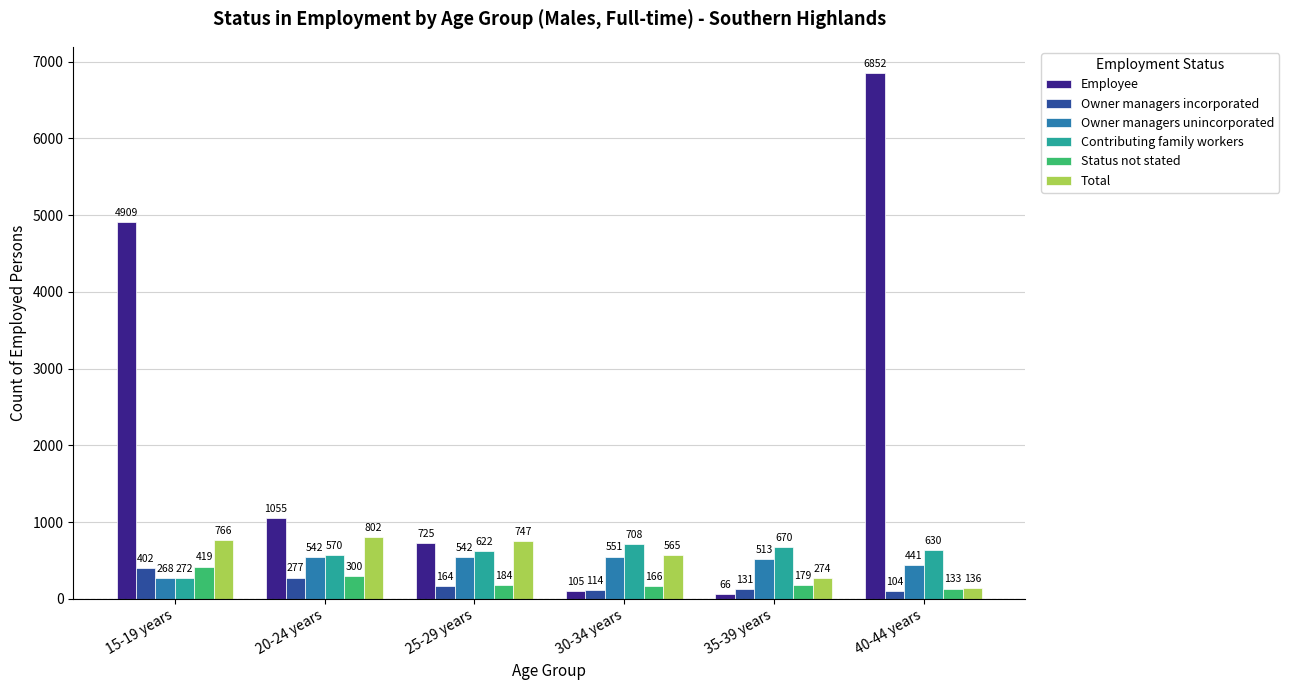

Which series has the largest range (max minus min)?

Employee